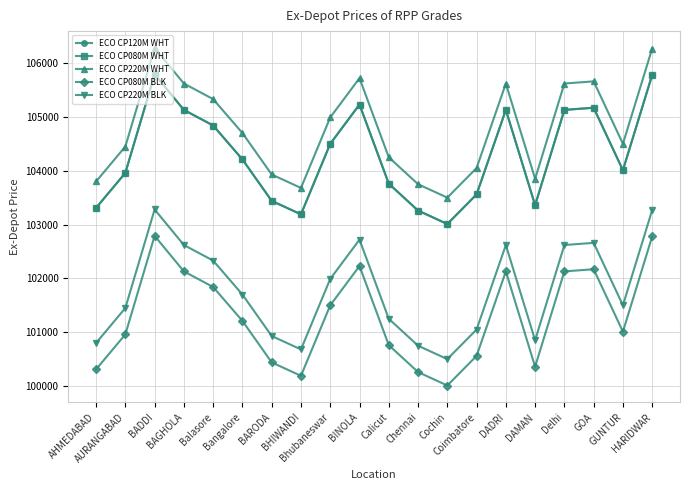

True or false: ECO CP120M WHT and ECO CP080M WHT cross at least once.

False